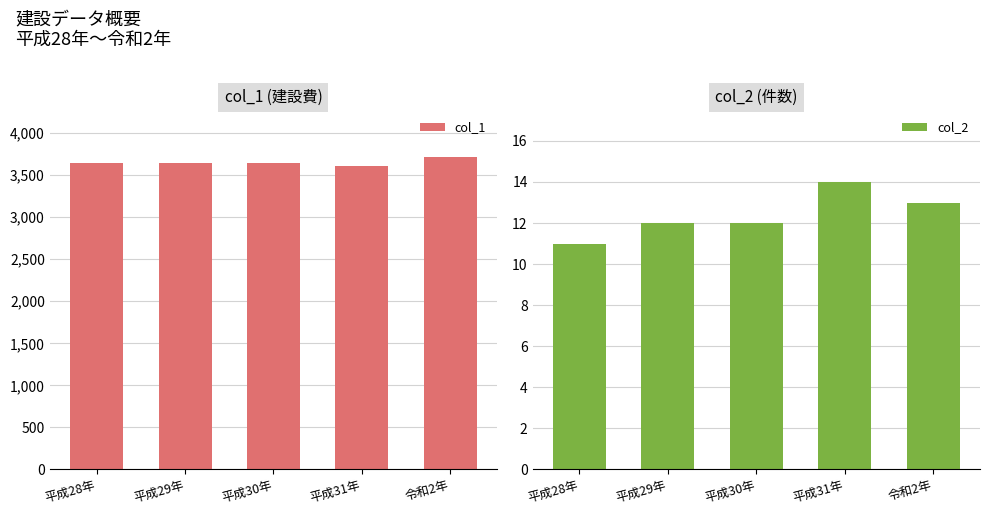

What position from the right is 平成29年?

4